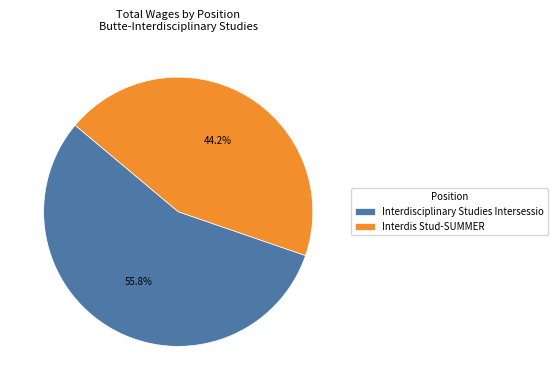

How many segments does this pie chart have?

2